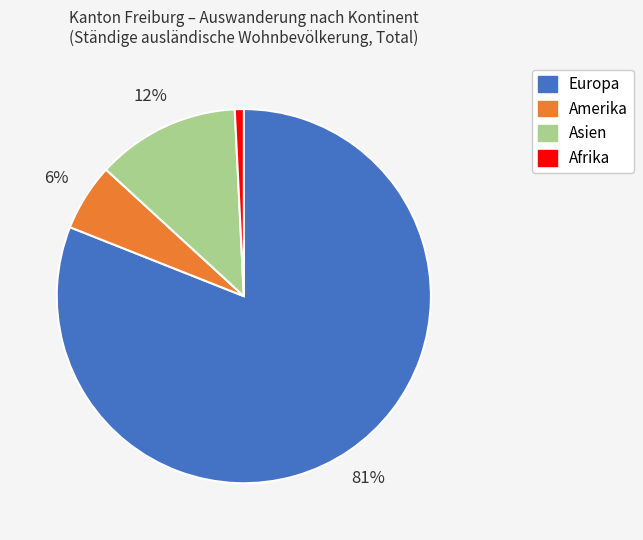

Does any single category account for the majority?

Yes